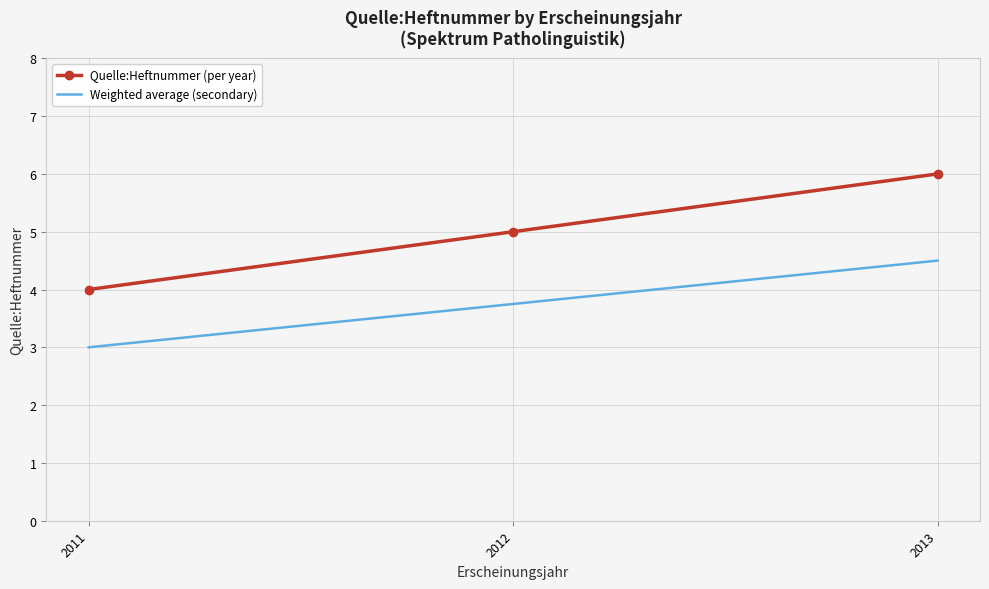

What is the sum of the Quelle:Heftnummer (per year) values at 2012 and 2011?

9.0